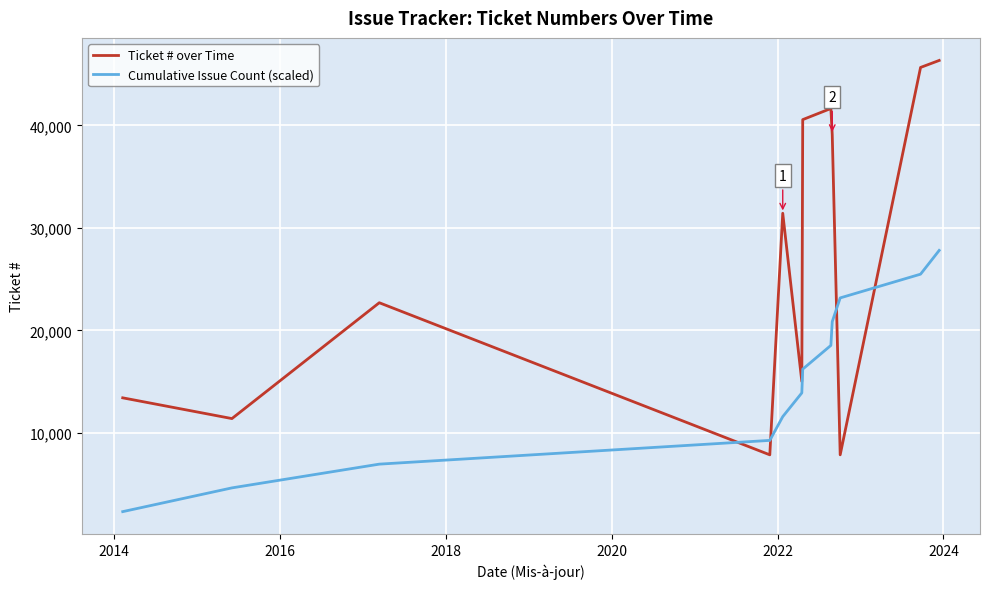

Which series has the largest total across all categories?

Ticket # over Time